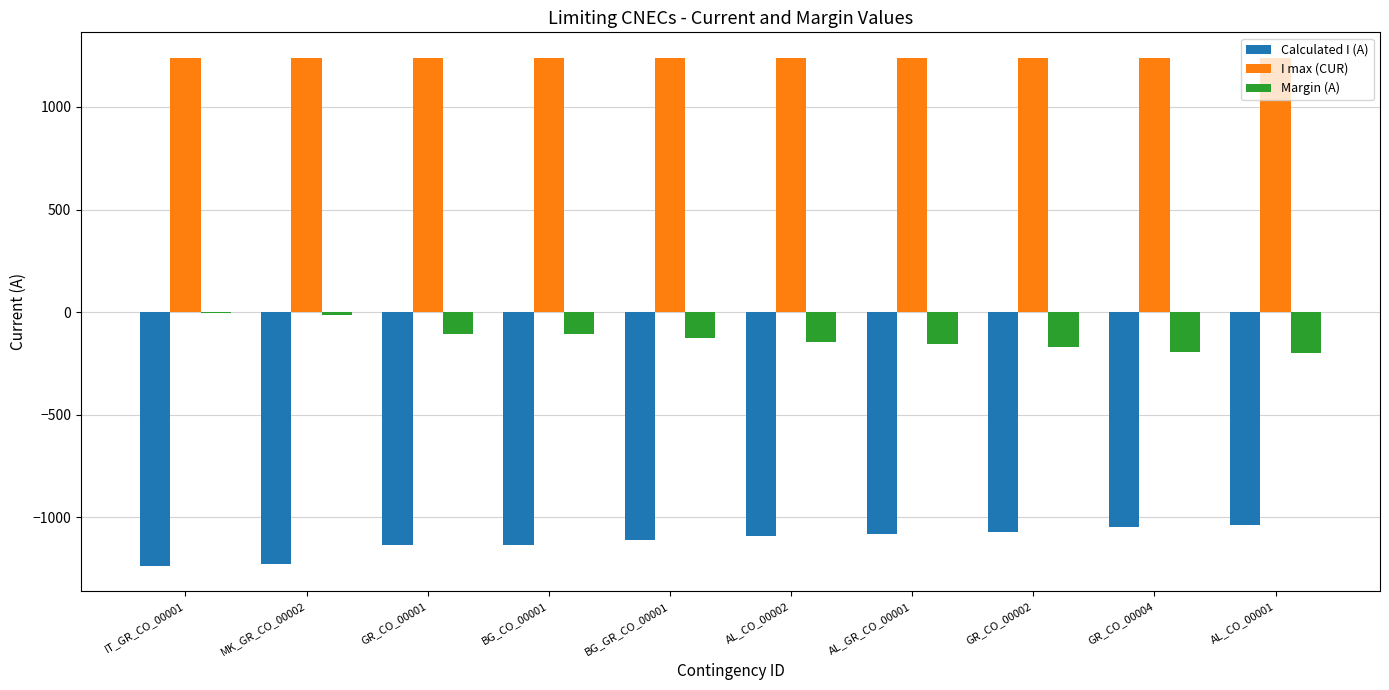

What is the maximum value shown in the chart?

1240